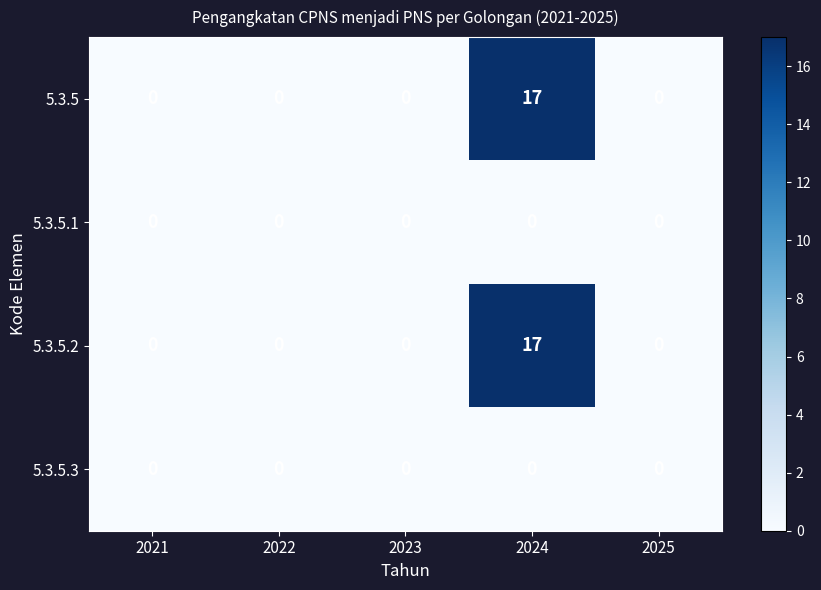

Reading left to right, transcribe all the data shown in this chart.

5.3.5: 2021=0	2022=0	2023=0	2024=17	2025=0
5.3.5.1: 2021=0	2022=0	2023=0	2024=0	2025=0
5.3.5.2: 2021=0	2022=0	2023=0	2024=17	2025=0
5.3.5.3: 2021=0	2022=0	2023=0	2024=0	2025=0